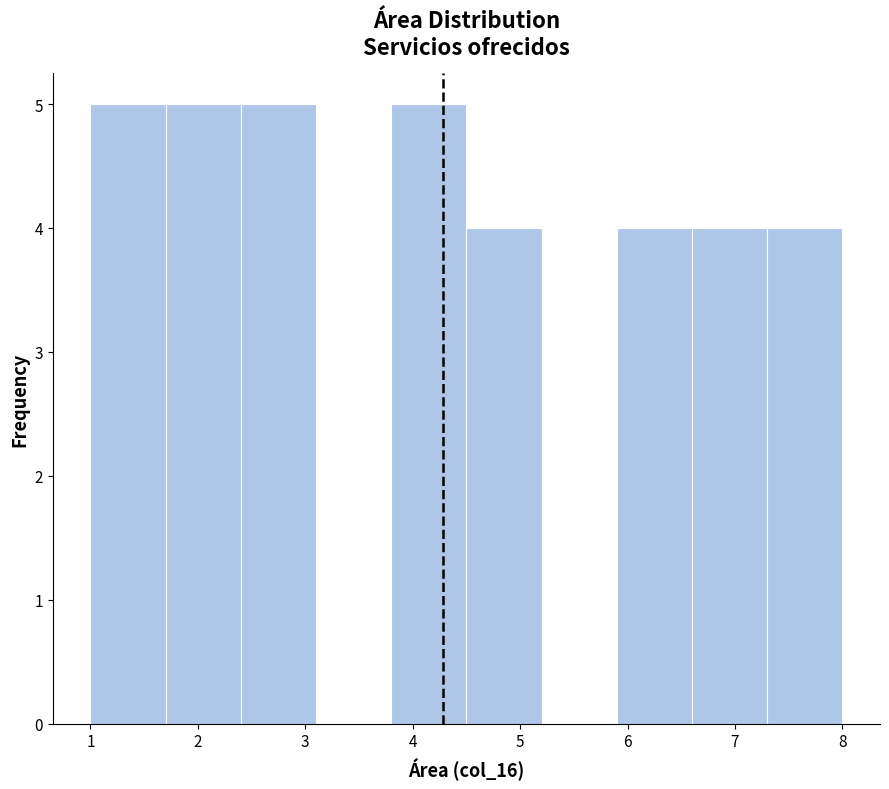

What is the height of the bar covering 1.0 to 1.7 on the x-axis? The values are not printed on the chart, so give them approximately, as read against the axis.

5